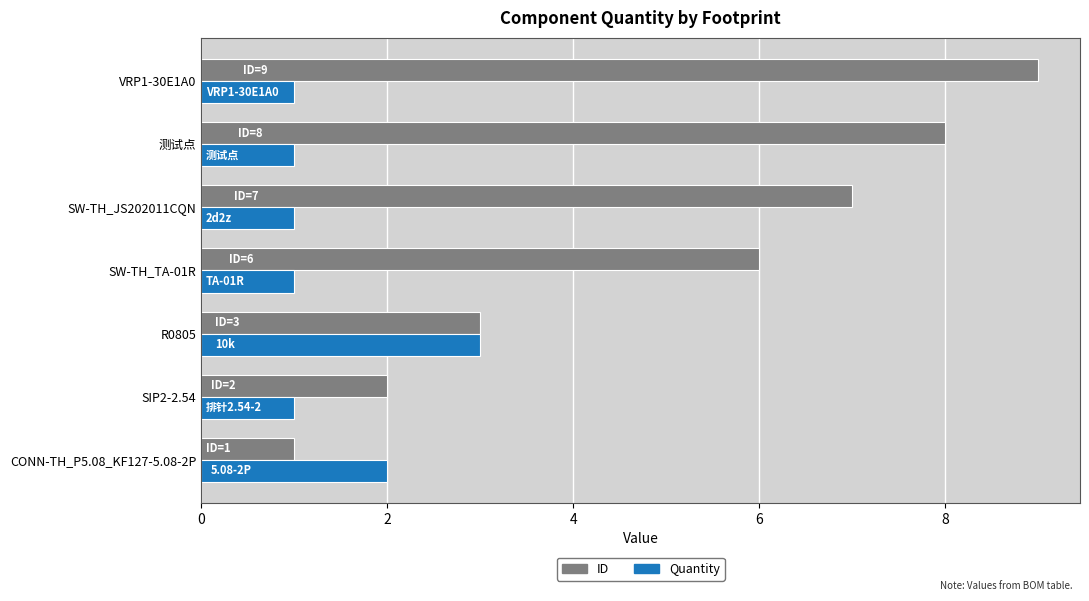

Is the value of ID at 测试点 greater than the value of Quantity at SIP2-2.54?

Yes